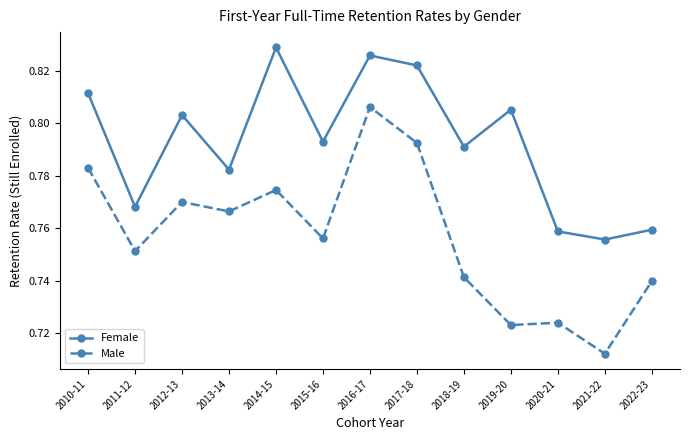

True or false: Female has more than 0 points higher than both neighbors.

True